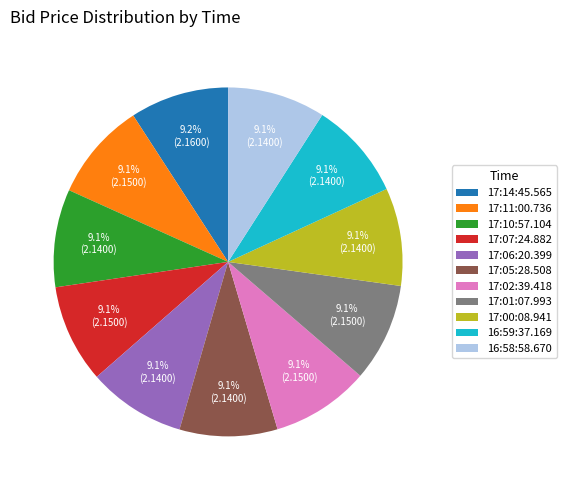

Combined, what portion of the pie is 17:11:00.736 and 16:59:37.169?

18.2%